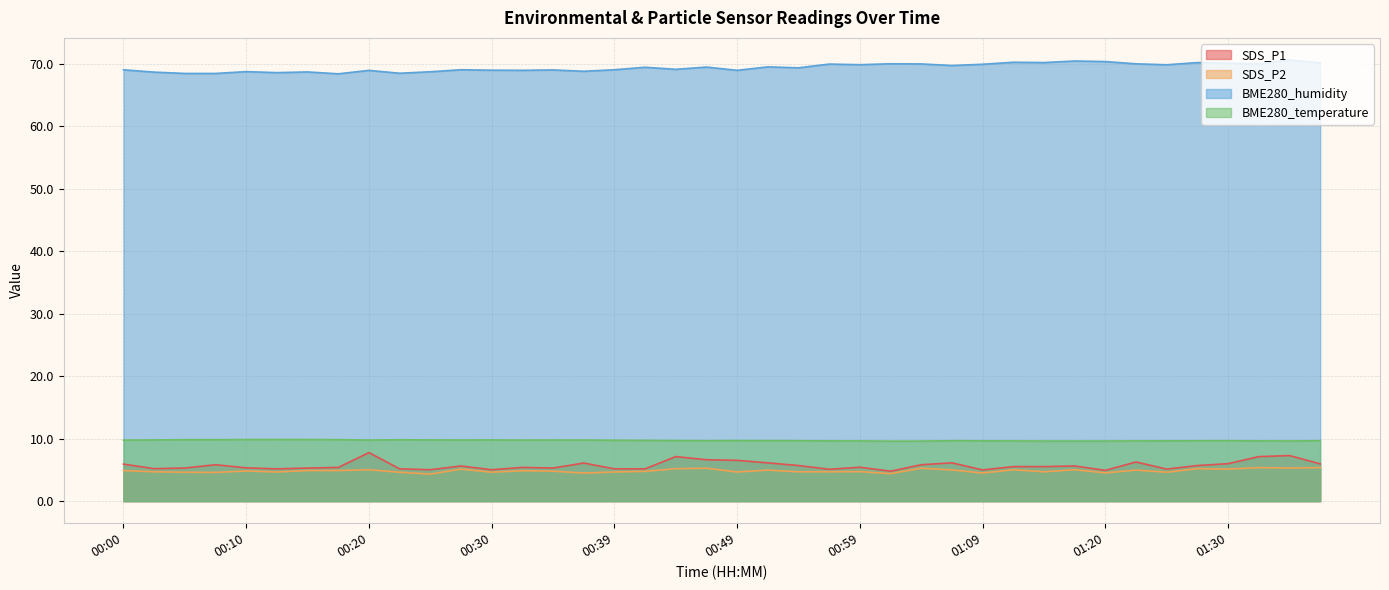

Between 00:52 and 01:25, which is larger?

00:52